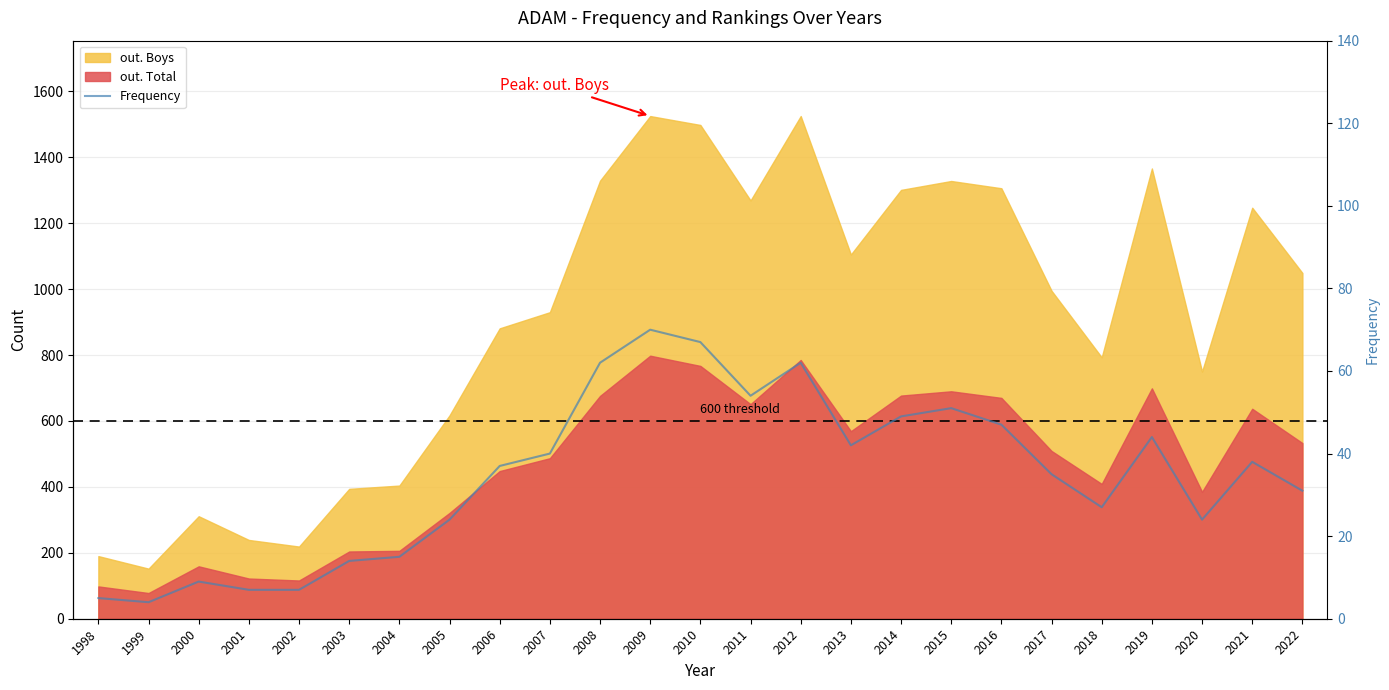

The value at 2022 is 31. True or false?

True